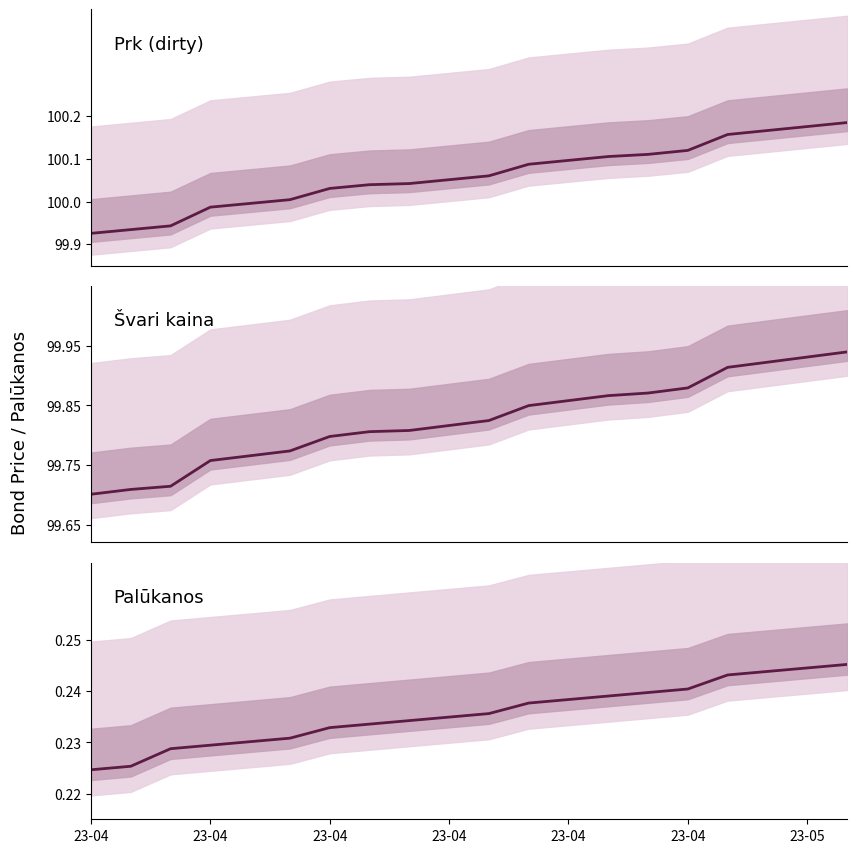

What is the average value of the Svari kaina series?

99.8